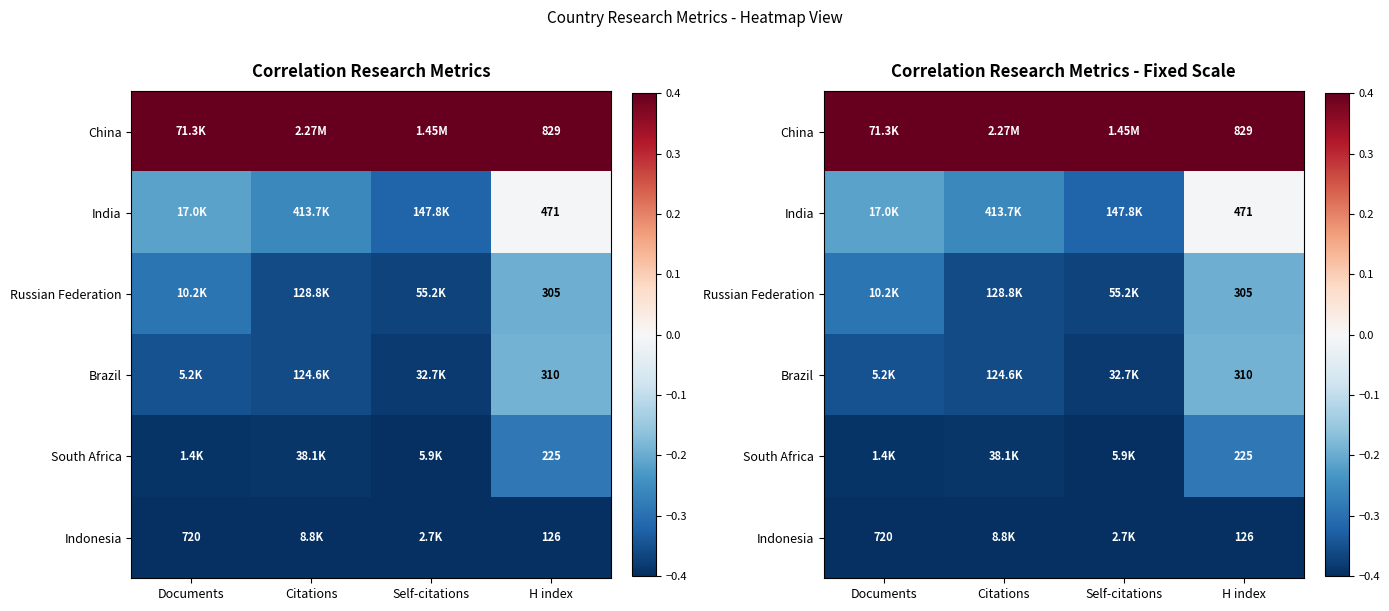

List the series in order of their peak value, lowest first.

Indonesia, South Africa, Russian Federation, Brazil, India, China